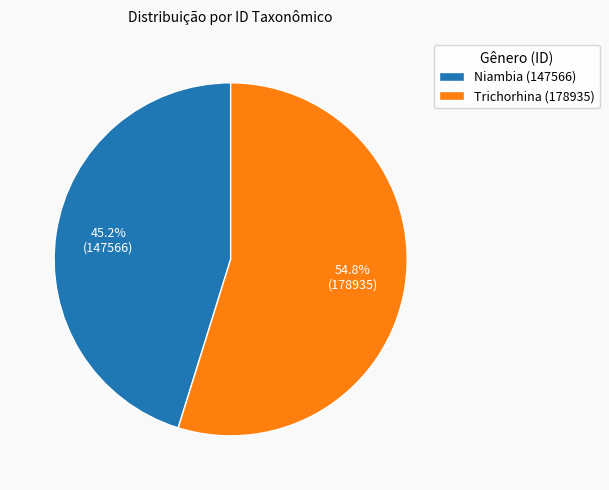

Rank the categories by value from highest to lowest.

Trichorhina (178935), Niambia (147566)